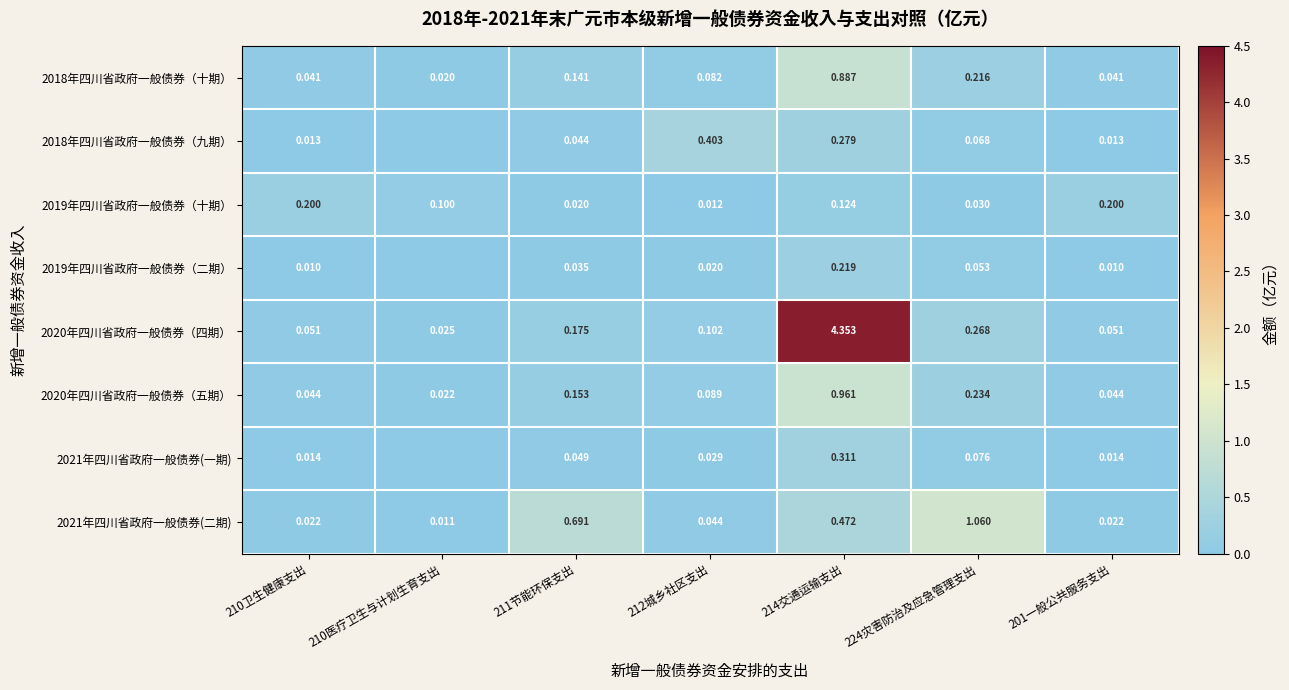

Is the value of 2018年四川省政府一般债券（十期） at 211节能环保支出 greater than the value of 2019年四川省政府一般债券（十期） at 224灾害防治及应急管理支出?

Yes